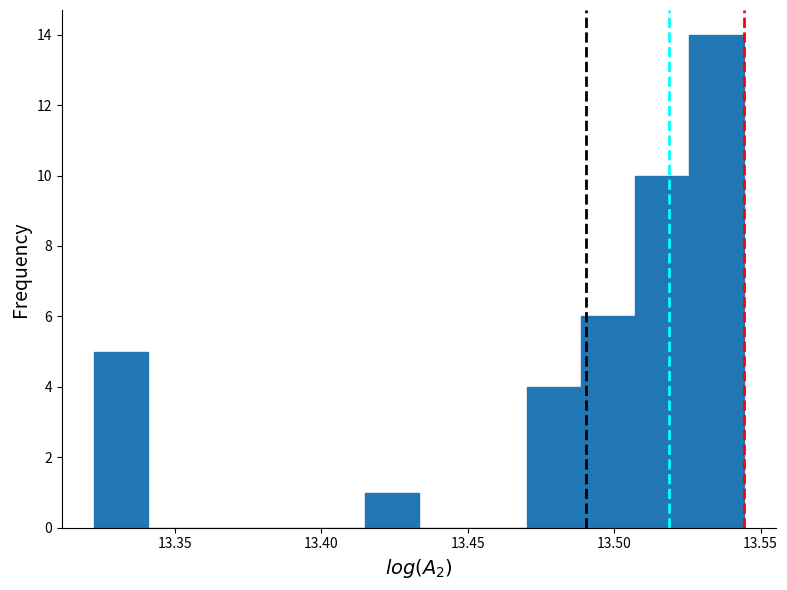

Around what value on the x-axis is the tallest bar? Give the approximate position of its centre, as read against the axis.

13.535